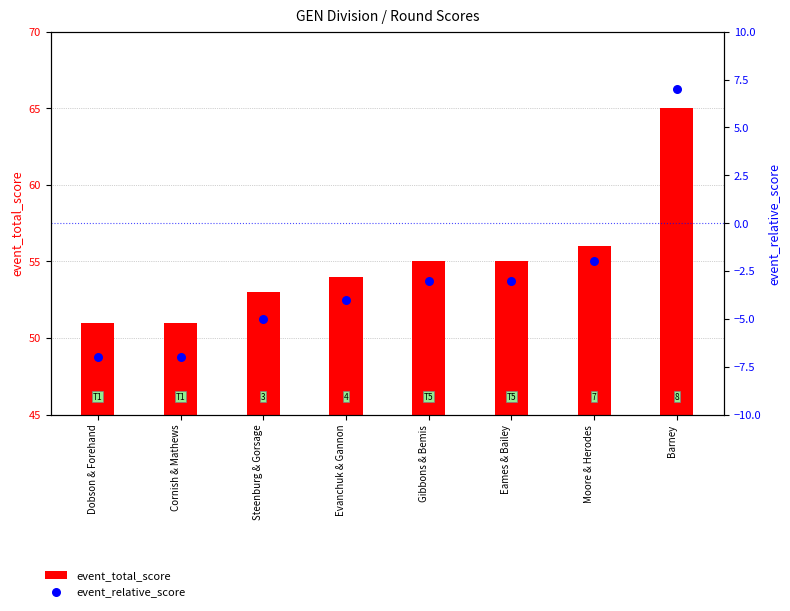

Which series has the largest total across all categories?

event_total_score